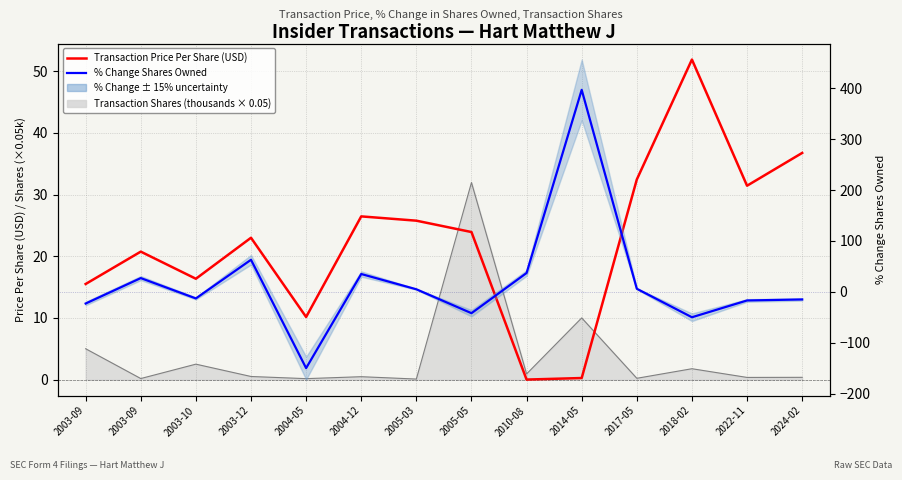

Which category has the highest value across all series?

2014-05